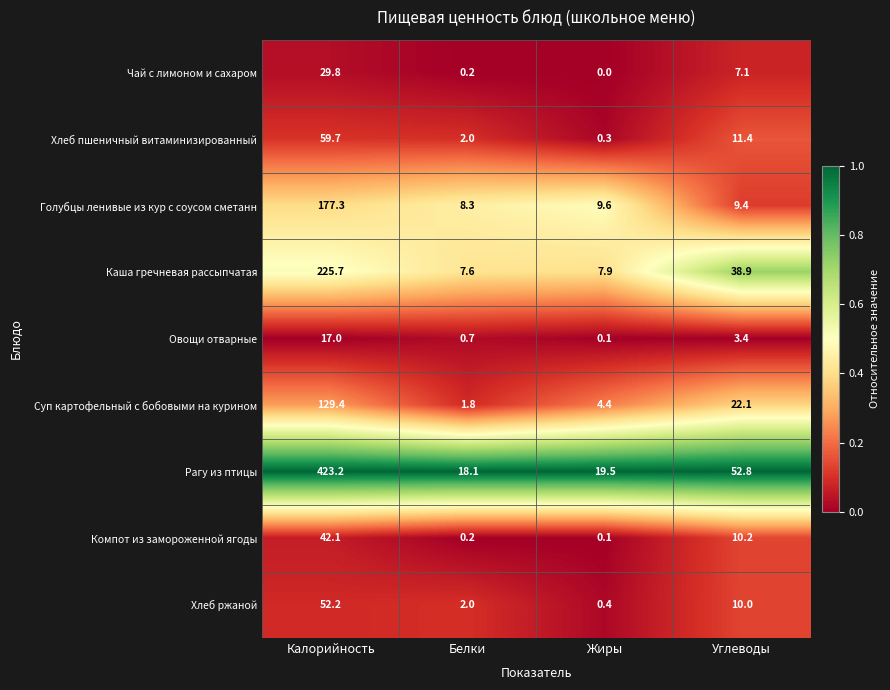

Rank the series by their maximum value, from highest to lowest.

Рагу из птицы, Каша гречневая рассыпчатая, Голубцы ленивые из кур с соусом сметанн, Суп картофельный с бобовыми на курином, Хлеб пшеничный витаминизированный, Хлеб ржаной, Компот из замороженной ягоды, Чай с лимоном и сахаром, Овощи отварные